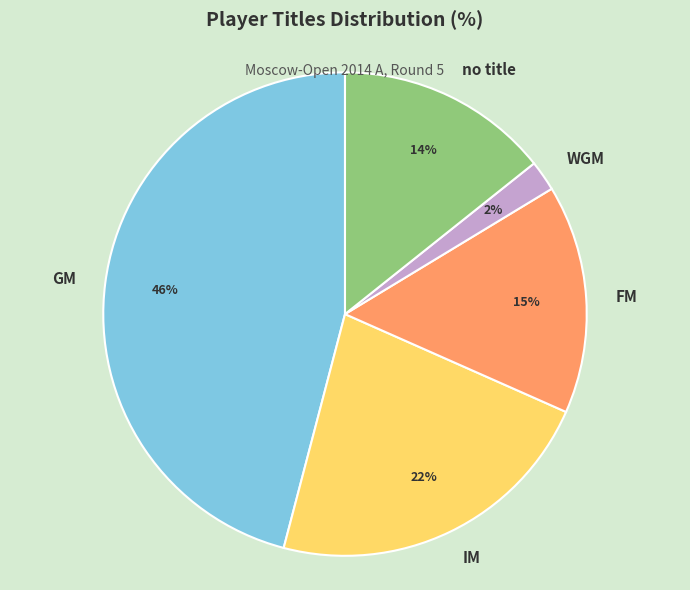

Count the number of slices in the pie.

5